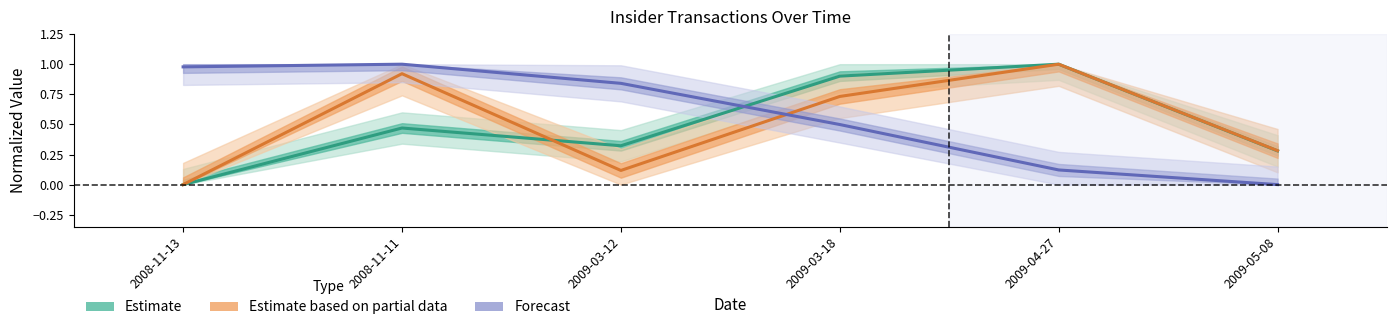

What is the total value across all series at 2009-03-12?

1.3